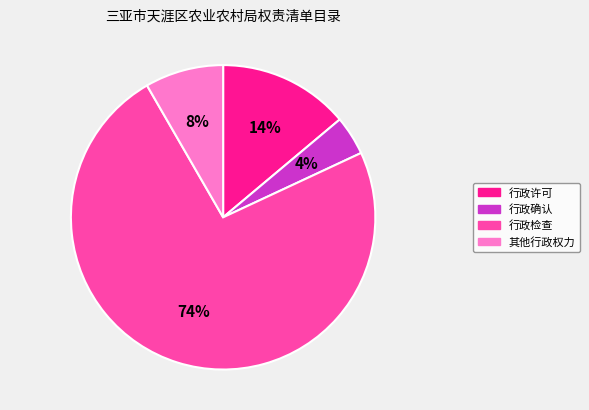

The 行政许可 slice represents 9% of the pie. True or false?

False